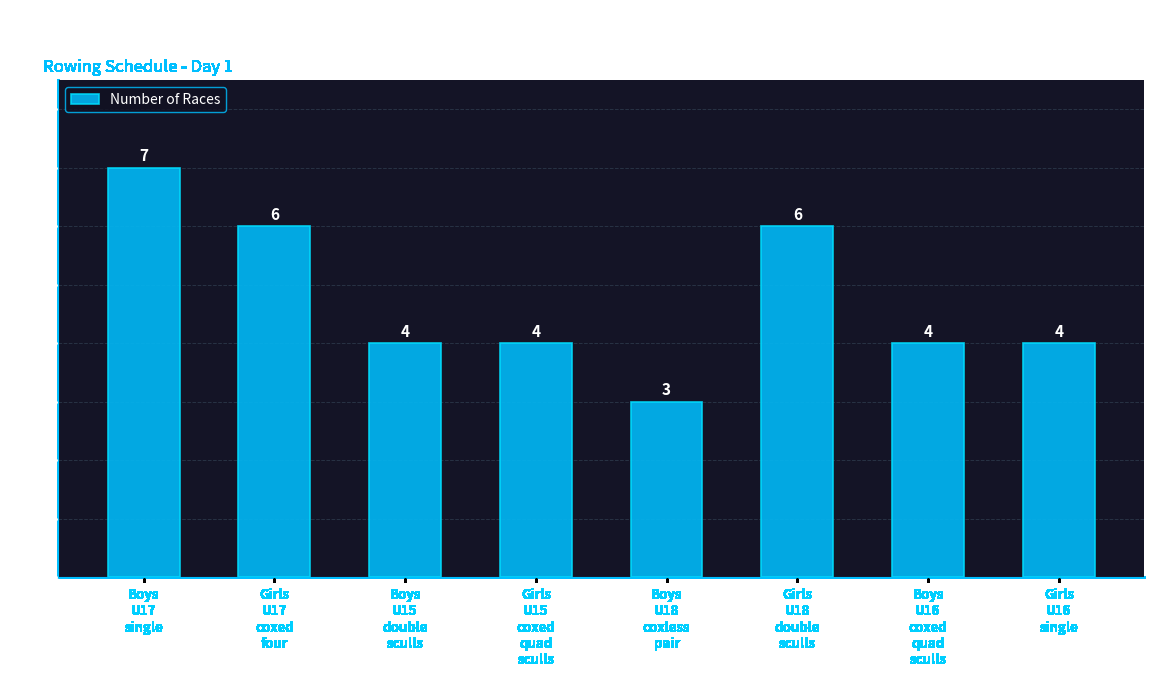

What is the value of the 8th bar from the left?

4